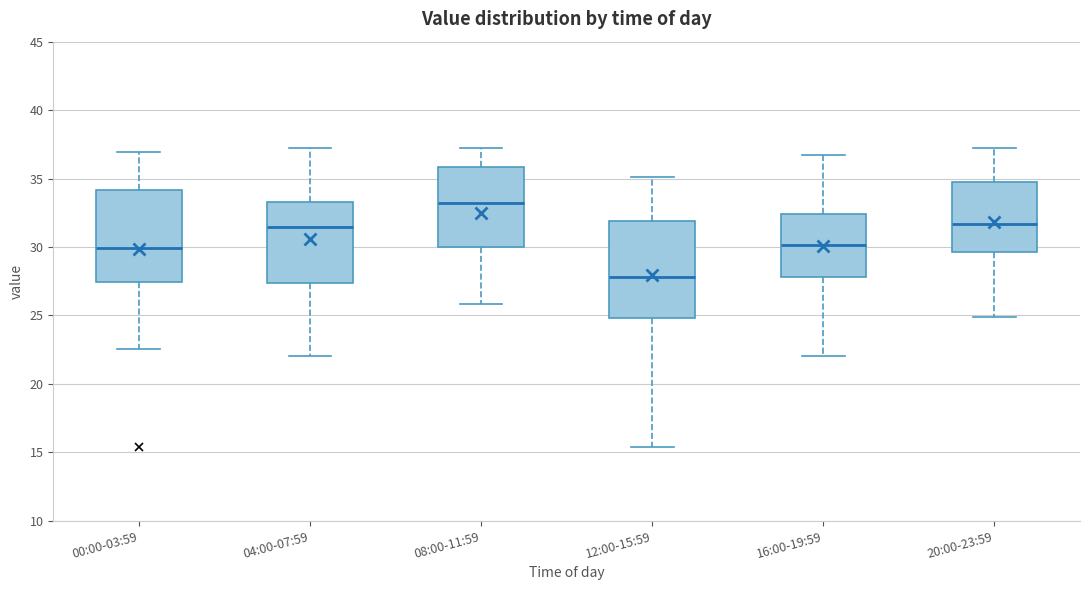

Reading left to right, read every box against the y-axis: the position of its median line, the range the box covers, and the ends of its whiskers. The values are not printed on the chart, so give them approximately, as read against the axis.

00:00-03:59: median 30.0, box 27.5 to 34.0, whiskers 22.5 to 37.0
04:00-07:59: median 31.5, box 27.5 to 33.5, whiskers 22.0 to 37.0
08:00-11:59: median 33.0, box 30.0 to 36.0, whiskers 26.0 to 37.0
12:00-15:59: median 28.0, box 25.0 to 32.0, whiskers 15.5 to 35.0
16:00-19:59: median 30.0, box 28.0 to 32.5, whiskers 22.0 to 36.5
20:00-23:59: median 31.5, box 29.5 to 34.5, whiskers 25.0 to 37.0